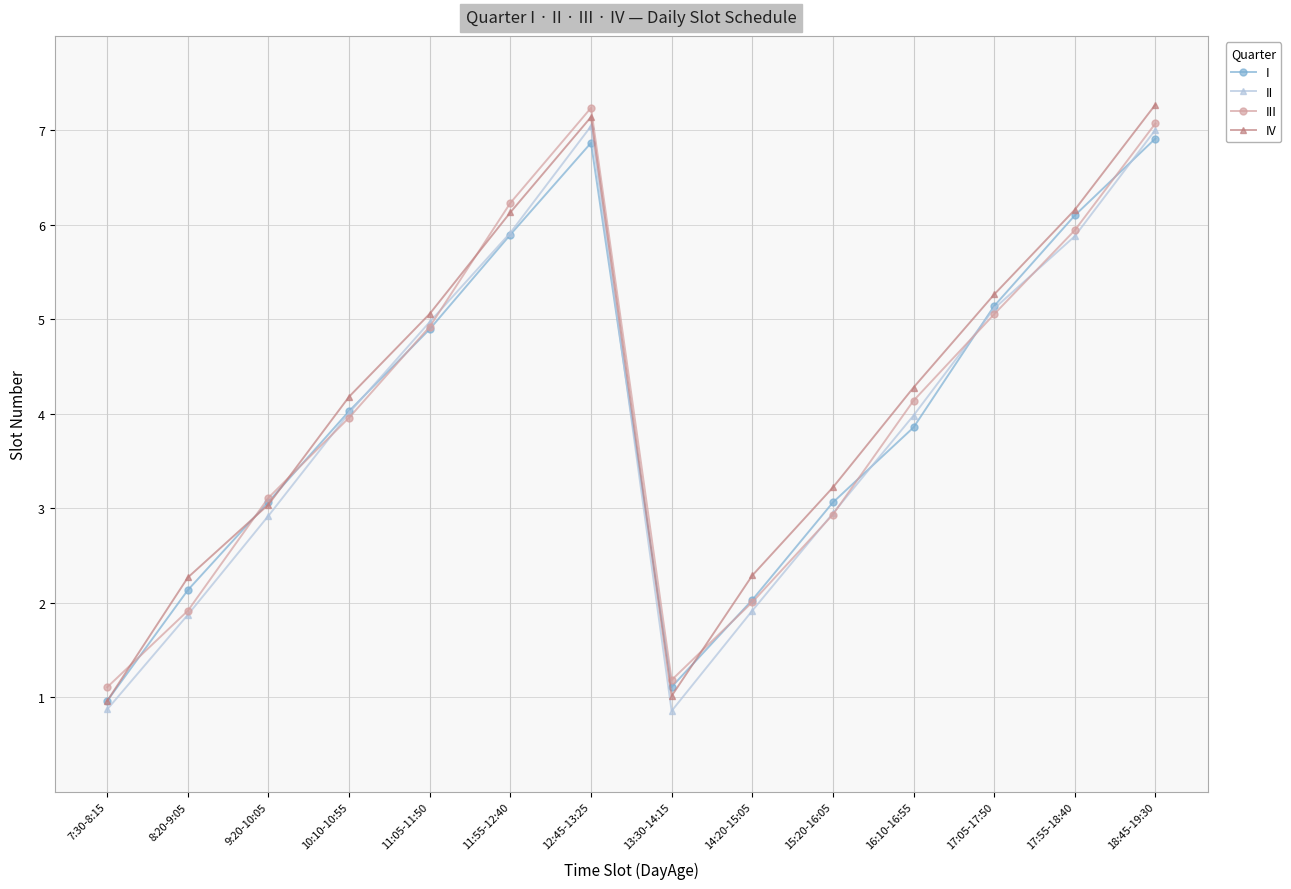

How many data points in III are above 4?

7